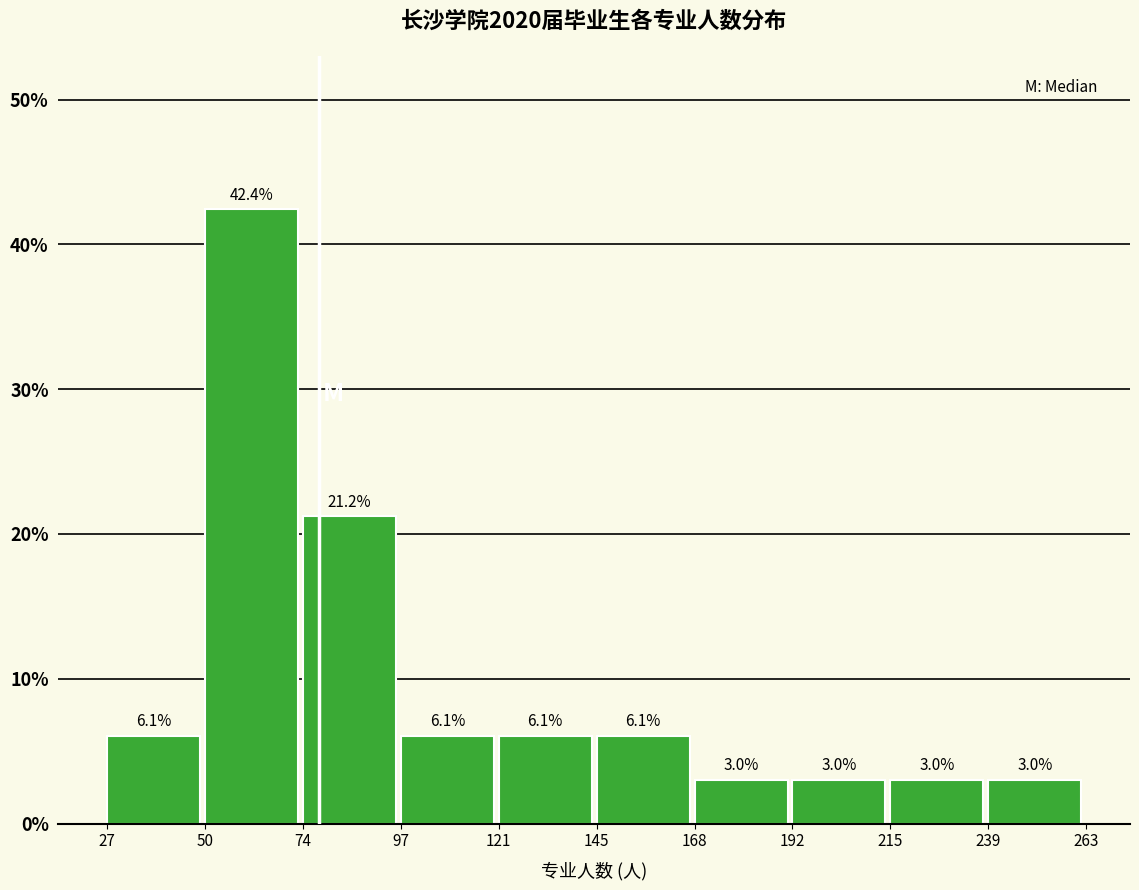

Reading left to right, transcribe this chart: for each bar, give the range it covers on the x-axis and its height.

27 to 50: 6.1
50 to 74: 42.4
74 to 97: 21.2
97 to 121: 6.1
121 to 145: 6.1
145 to 168: 6.1
168 to 192: 3.0
192 to 215: 3.0
215 to 239: 3.0
239 to 263: 3.0